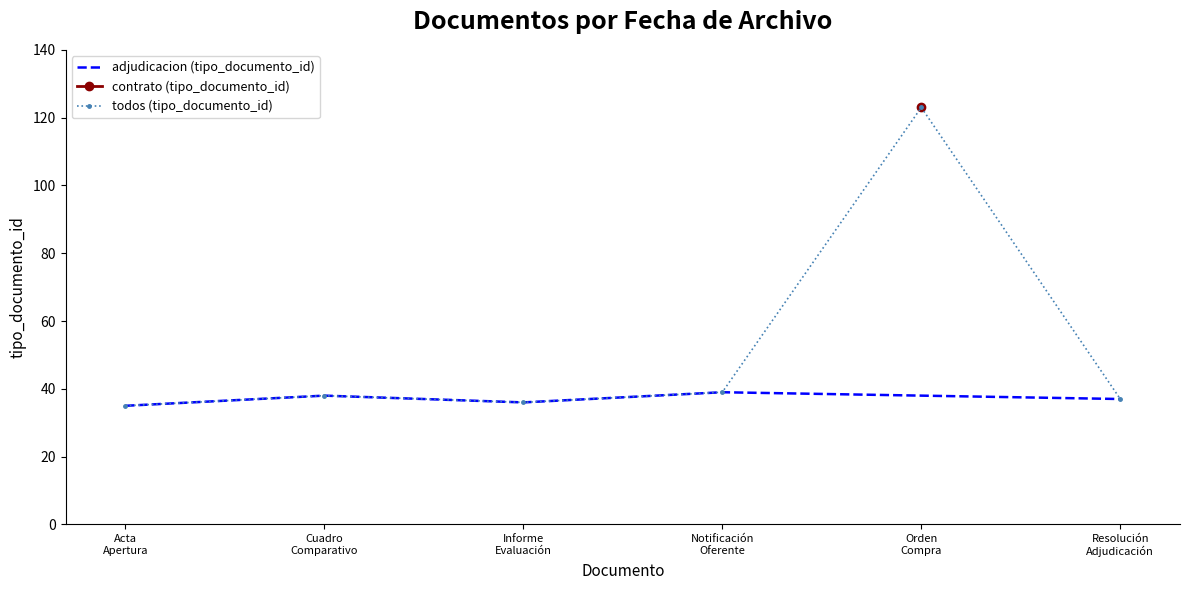

What is the value of the todos (tipo_documento_id) point at the 4th from the left?

39